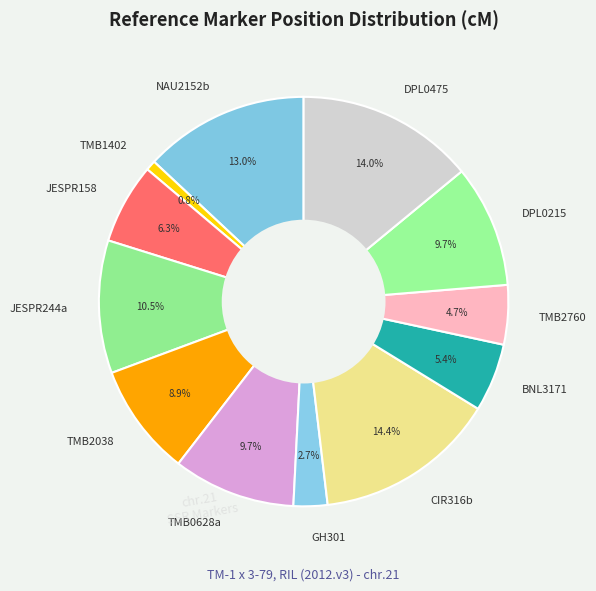

What is the ratio of the value at NAU2152b to the value at TMB2038?

1.5